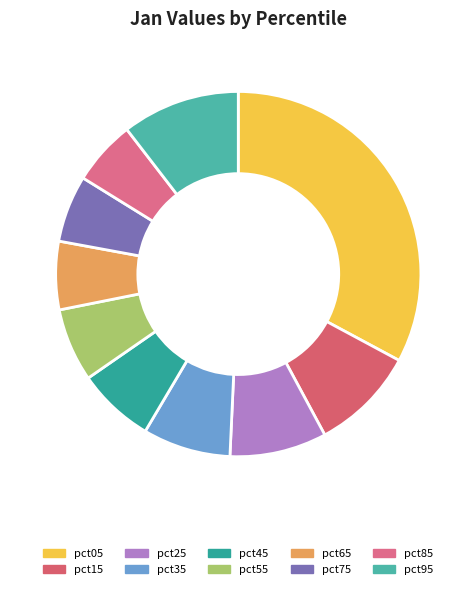

Which has a higher value, pct05 or pct85?

pct05